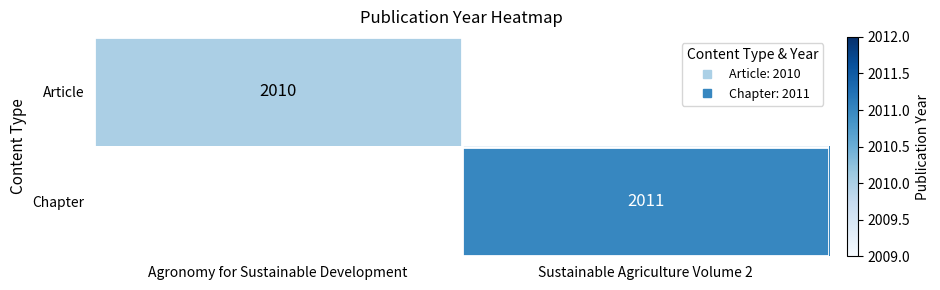

At which label is Article closest to 2010?

Agronomy for Sustainable Development